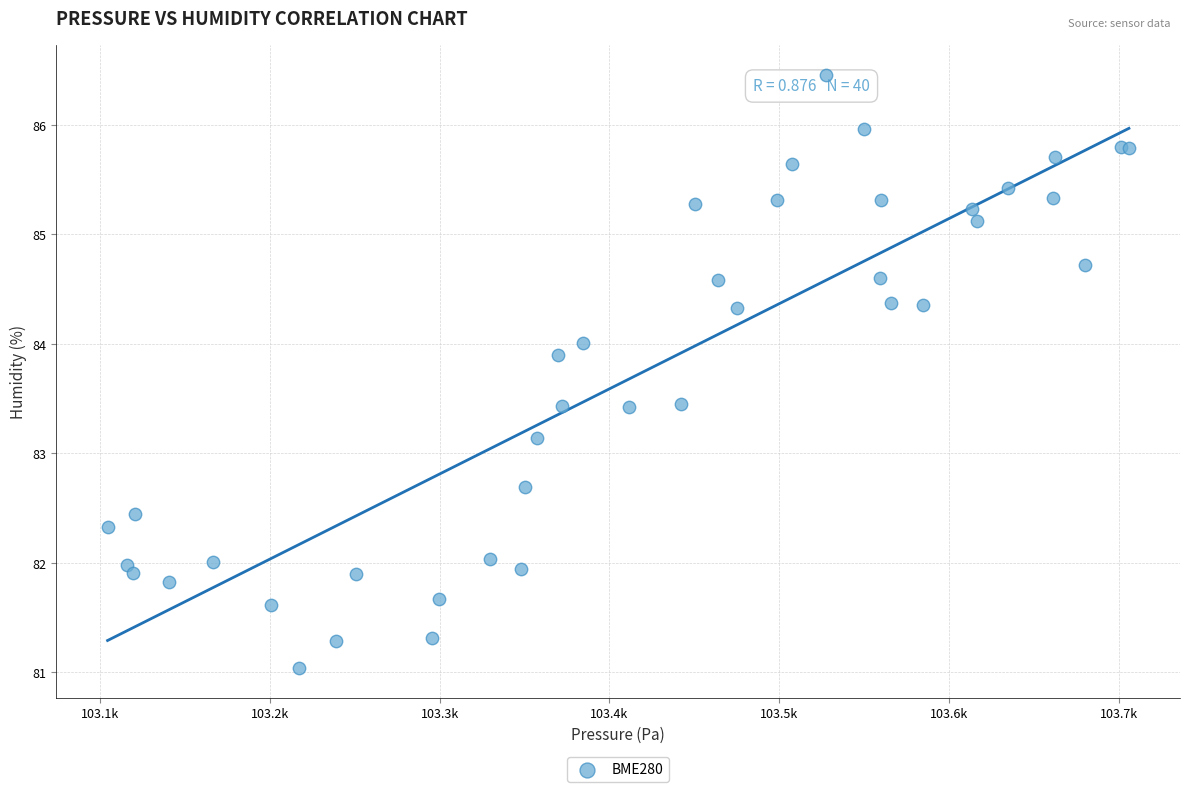

What Y value in the scatter plot is closest to 83?

83.1